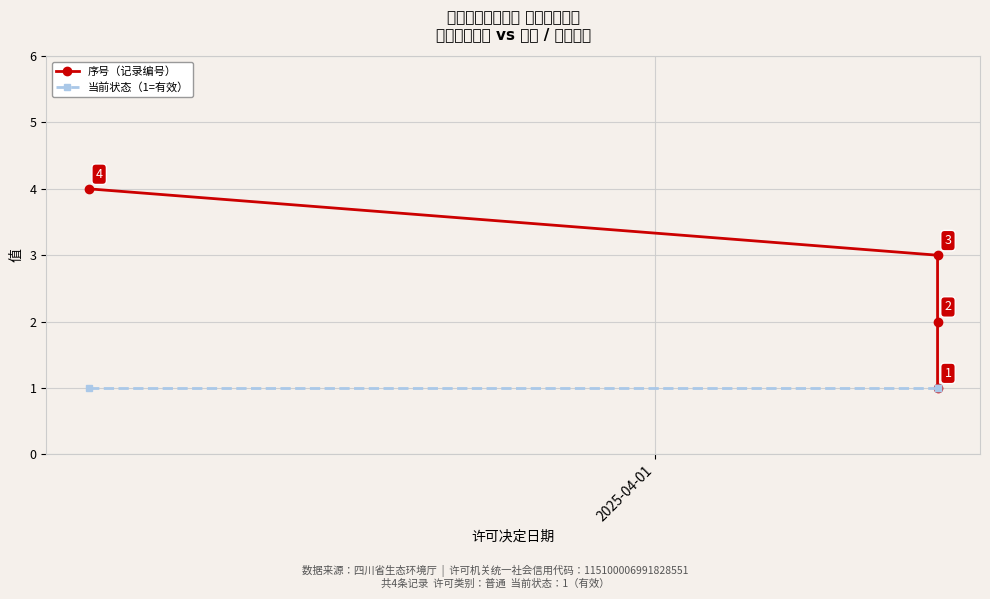

True or false: 序号（记录编号） has more than 1 points higher than both neighbors.

False